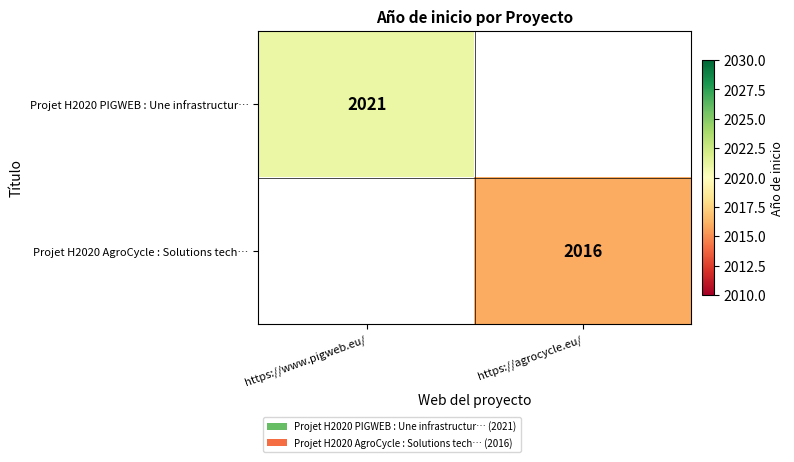

The value of Projet H2020 PIGWEB : Une infrastructur… at https://www.pigweb.eu/ is 2021. True or false?

True